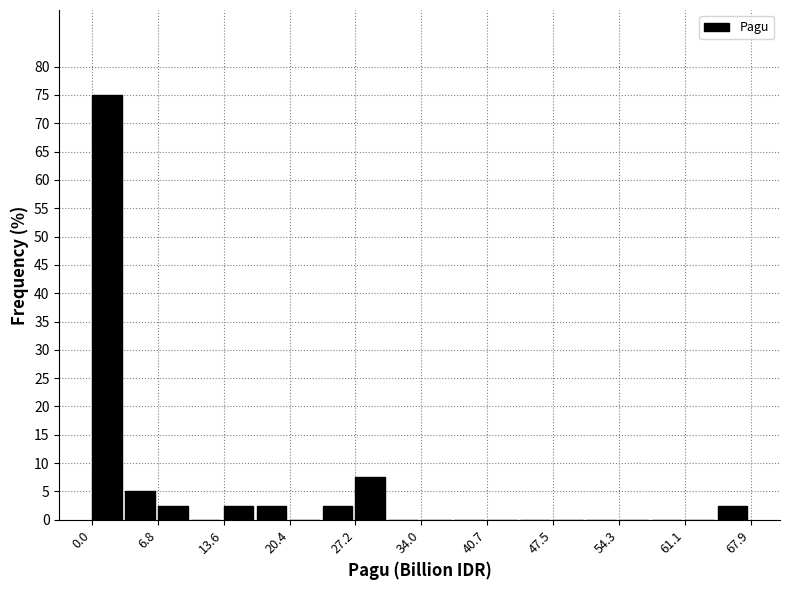

Around what value on the x-axis is the tallest bar? Give the approximate position of its centre, as read against the axis.

2